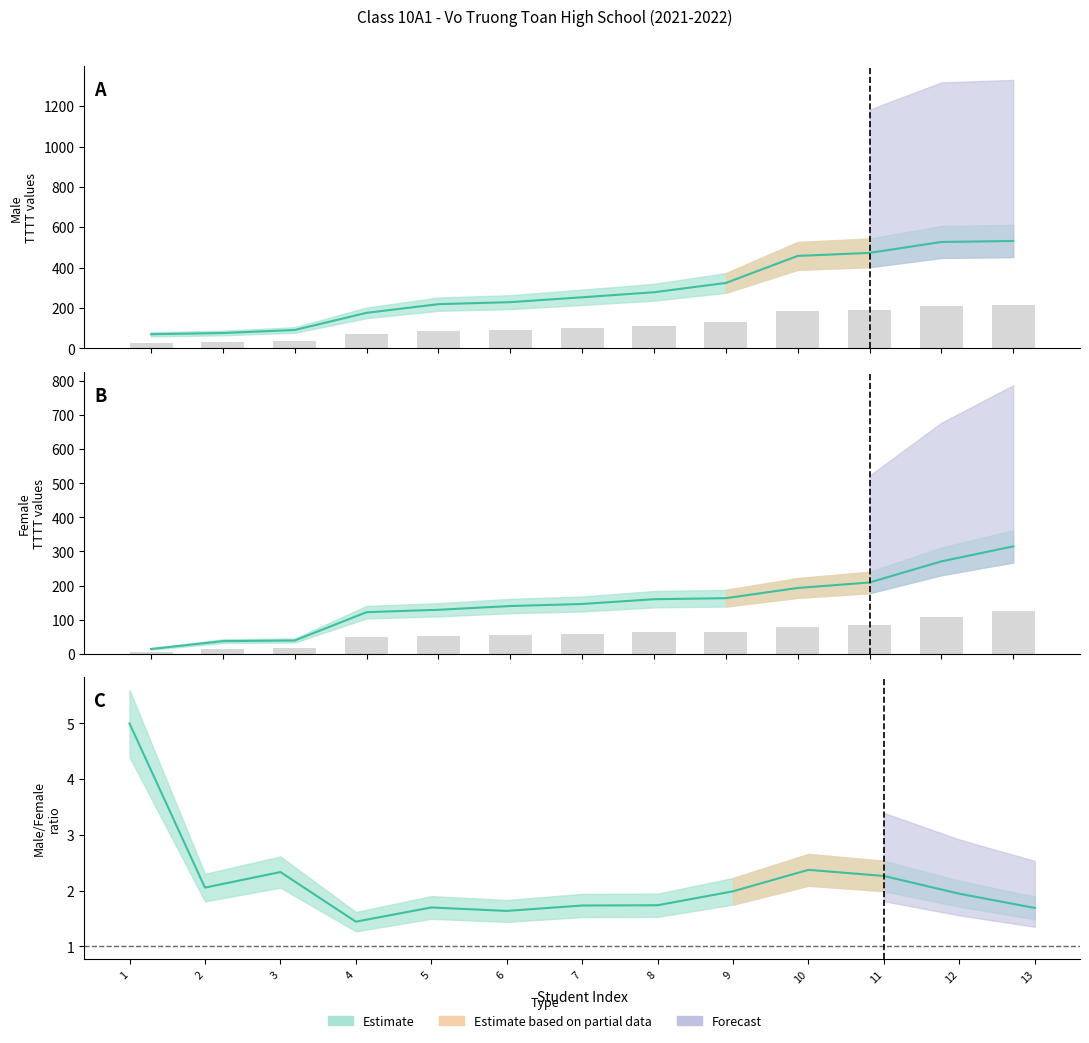

Reading left to right, list all the values displayed in this chart.

Nam: 70	76	91	176	219	229	253	278	324	458	473	527	532
Nu: 14	37	39	122	129	140	146	160	163	193	209	271	315